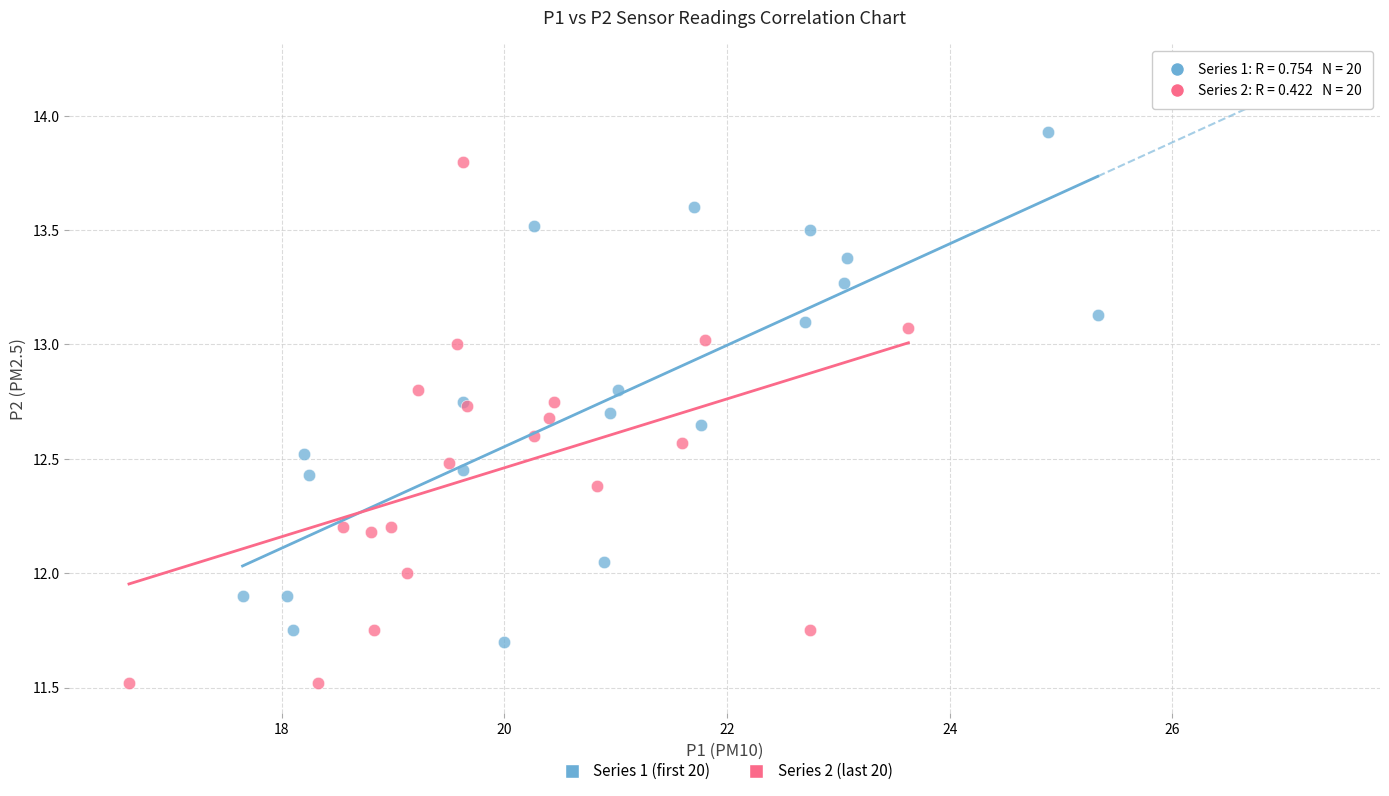

Which series reaches the maximum Y coordinate?

Series 1 (first 20)